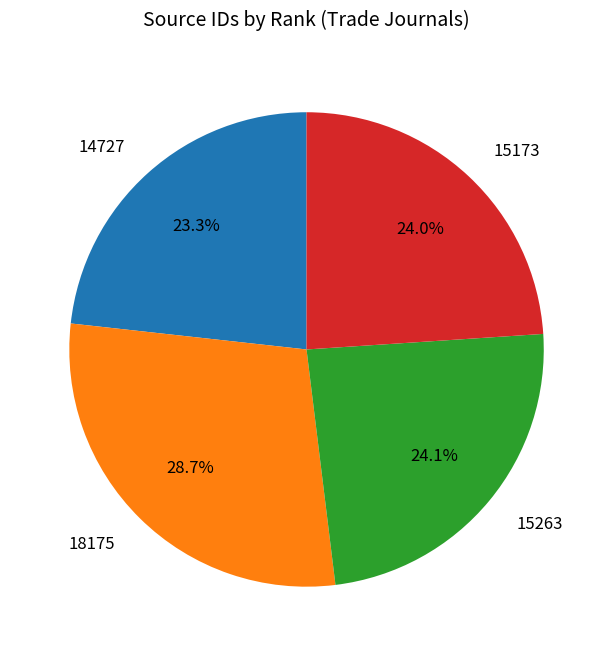

Does 14727 represent more than half of the total?

No